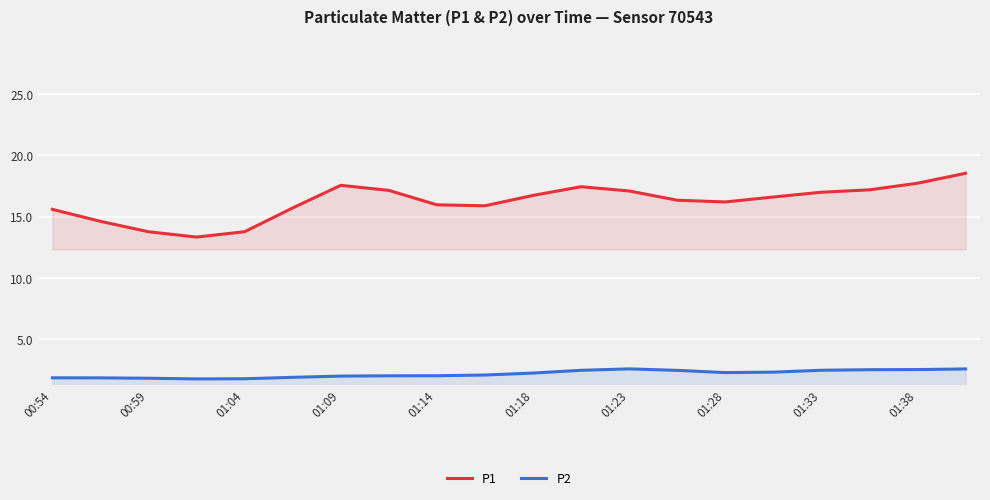

True or false: P1 and P2 intersect in this chart.

False